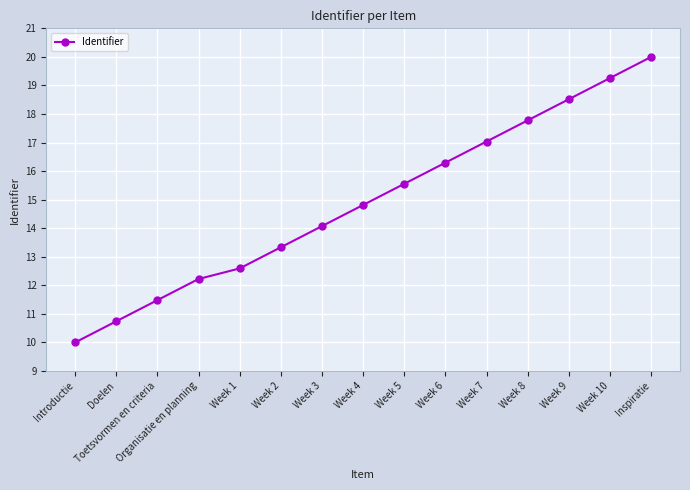

What is the difference between the values at Week 7 and Doelen?

6.3